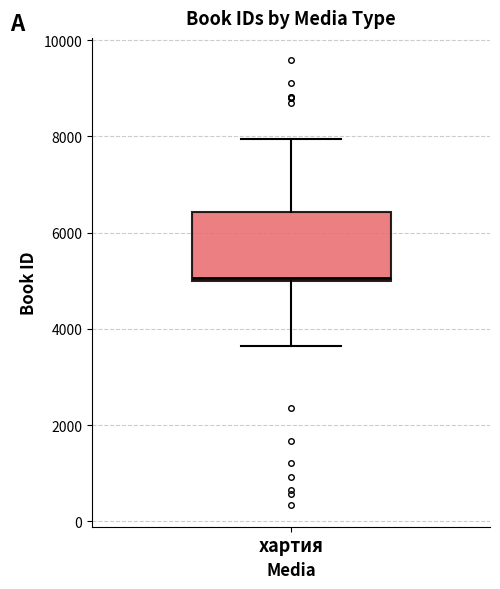

Where does the upper whisker of the box for хартия end on the y-axis? The values are not printed on the chart, so give them approximately, as read against the axis.

8000